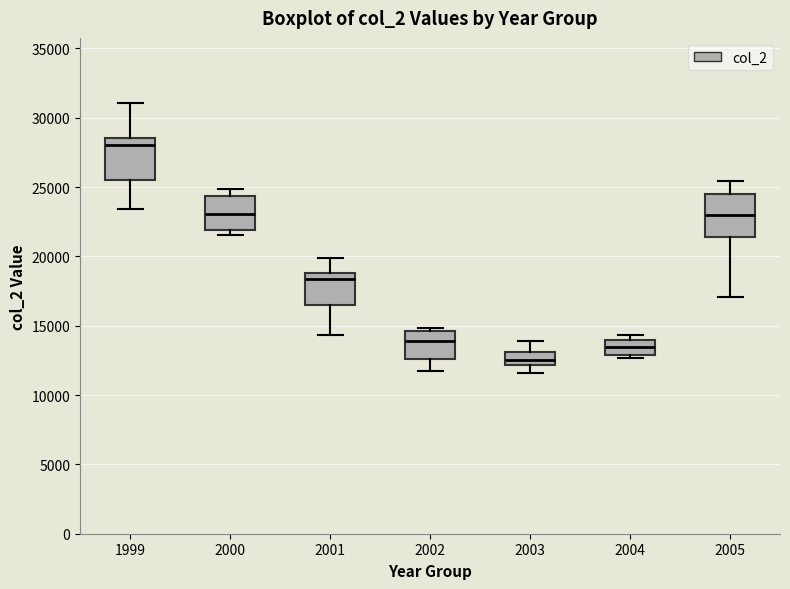

Which box's median line is the lowest?

2003